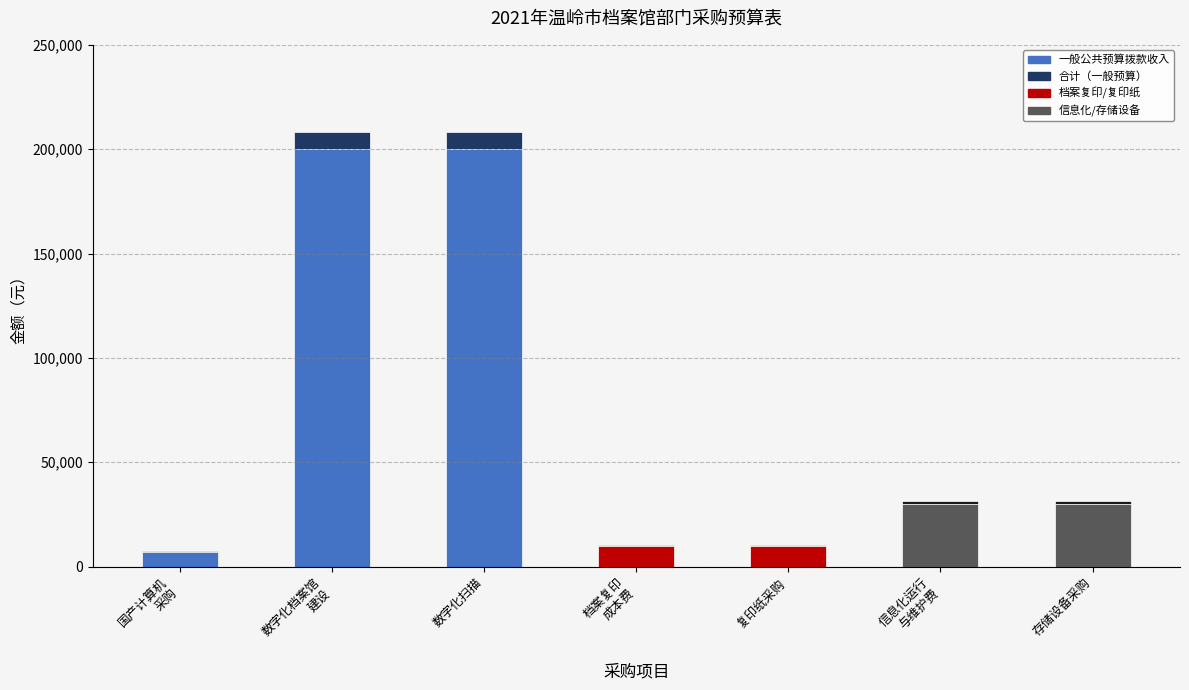

What is the total value across all series at 数字化扫描?

208000